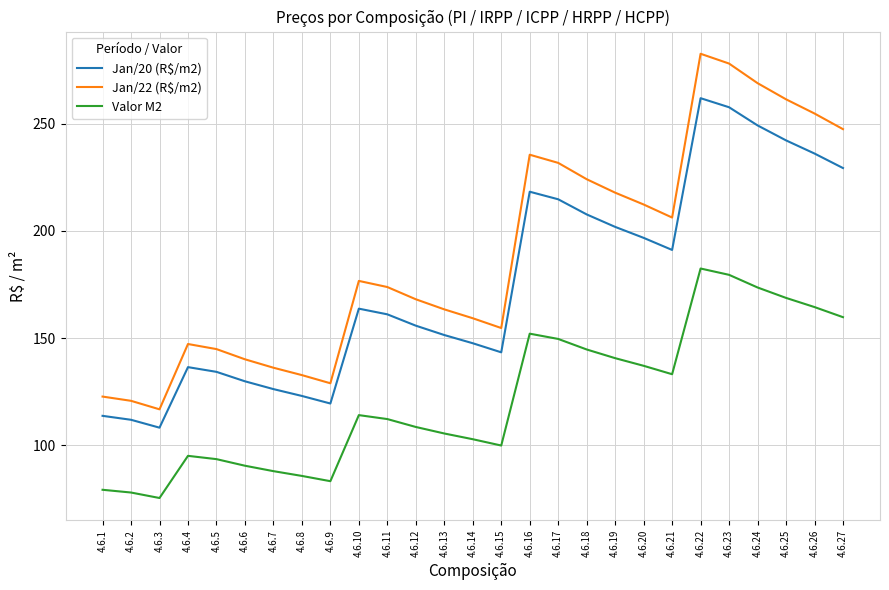

Does the chart display data point markers on the line(s)?

No